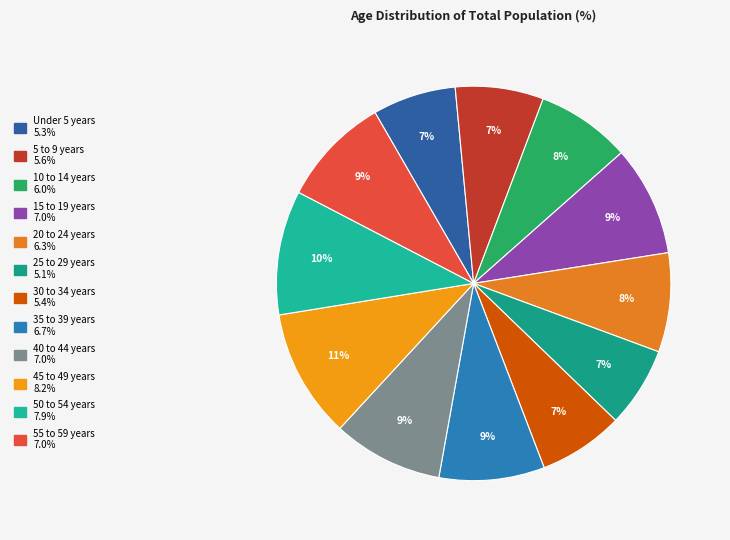

The 5 to 9 years slice represents 1% of the pie. True or false?

False